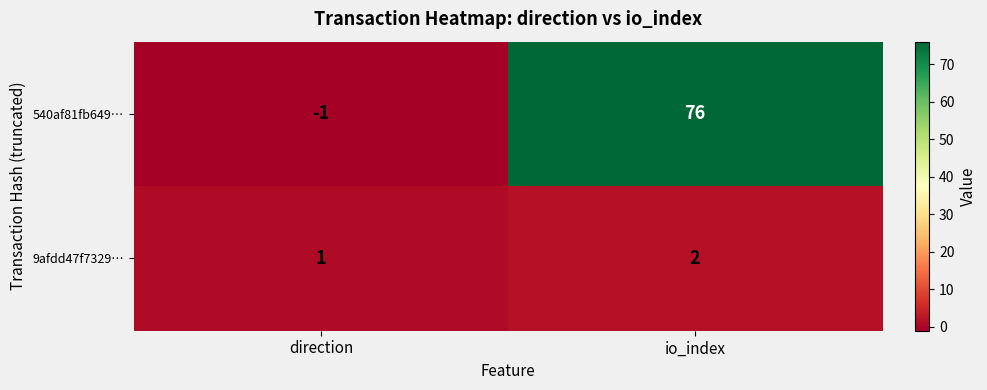

What is the minimum value shown in the chart?

-1